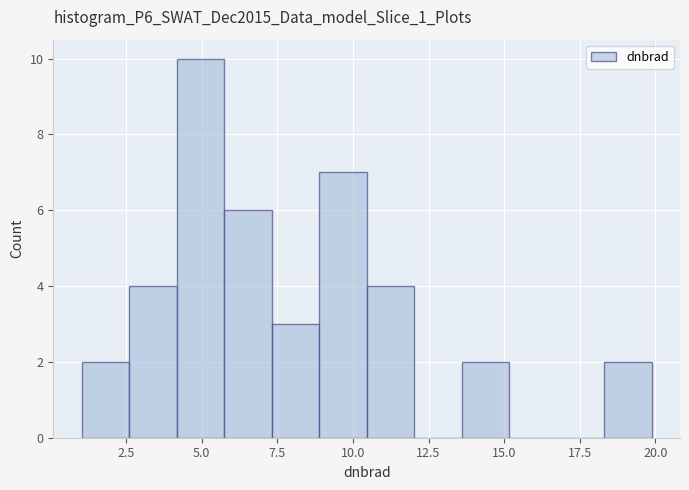

Read against the x-axis, roughly where is the centre of the tallest bar?

5.0